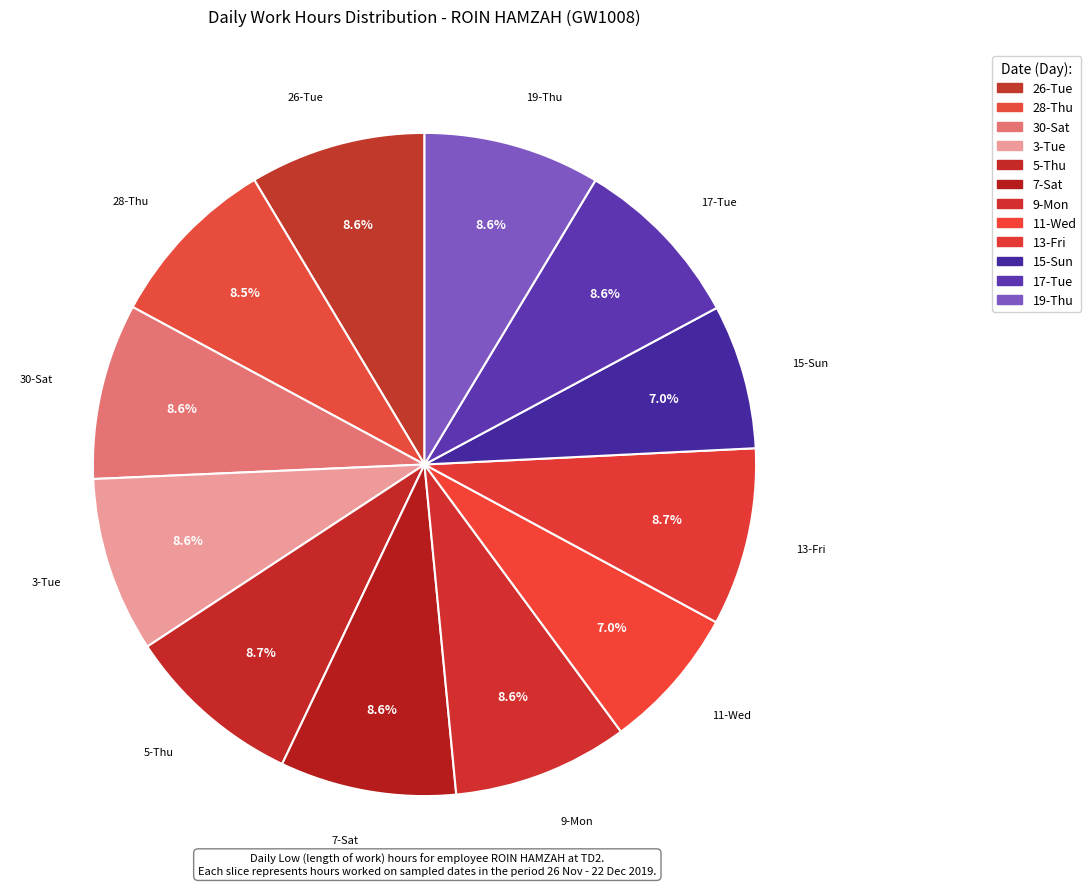

Which slice is the largest?

5-Thu